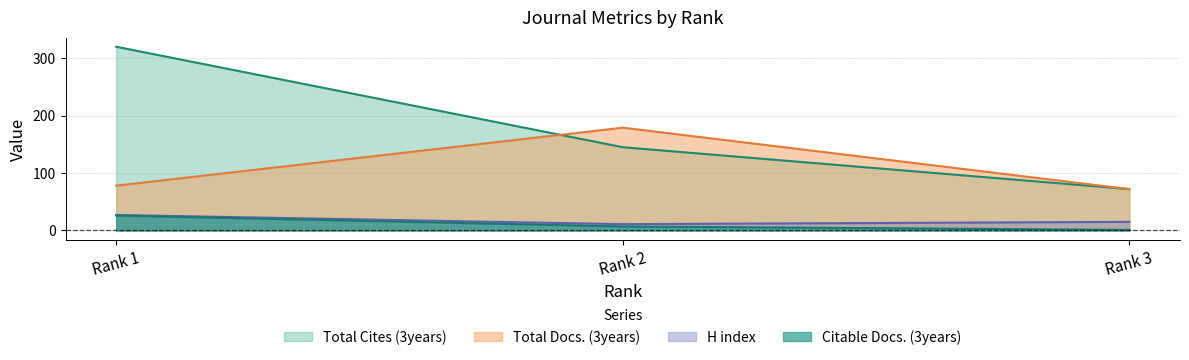

List the series in order of their peak value, lowest first.

Citable Docs. (3years), H index, Total Docs. (3years), Total Cites (3years)